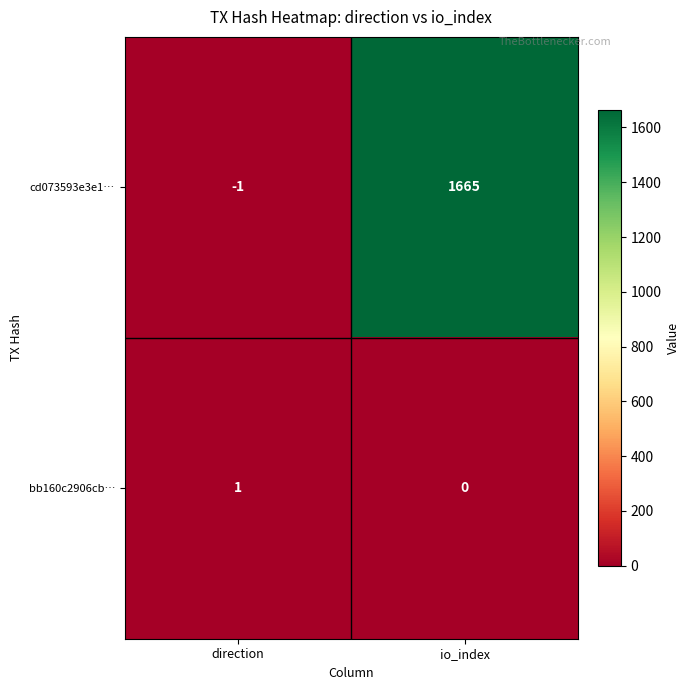

Reading left to right, what are all the values shown in this chart?

cd073593e3e1…: -1	1665
bb160c2906cb…: 1	0